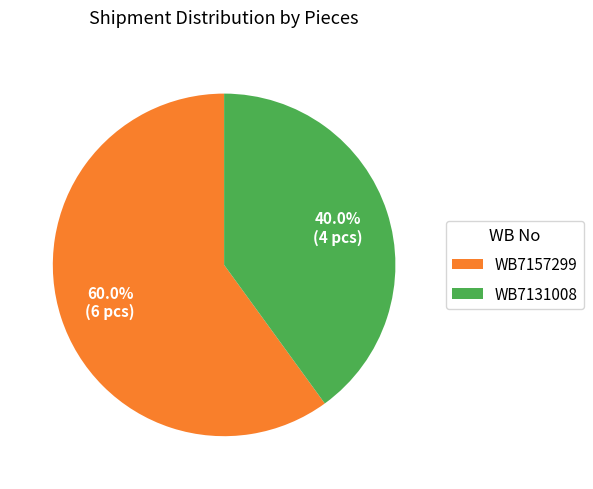

Which has a higher value, WB7157299 or WB7131008?

WB7157299